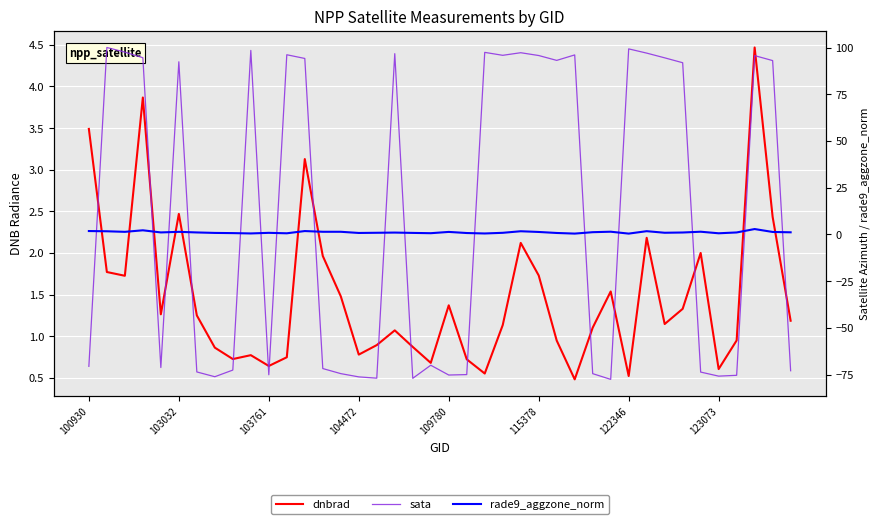

How many values in the rade9_aggzone_norm series exceed 1?

23